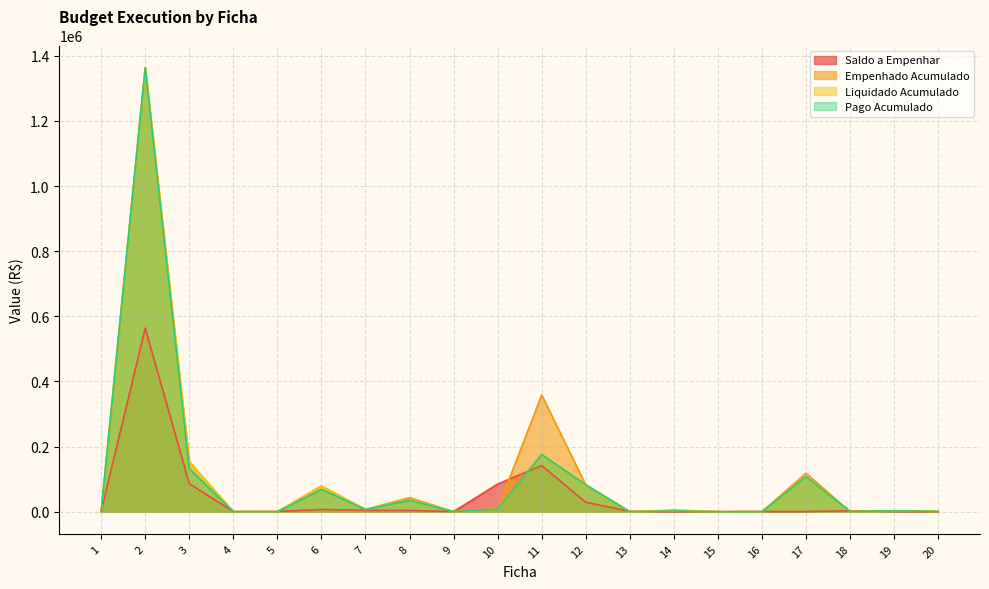

Which series has the largest total across all categories?

Empenhado Acumulado